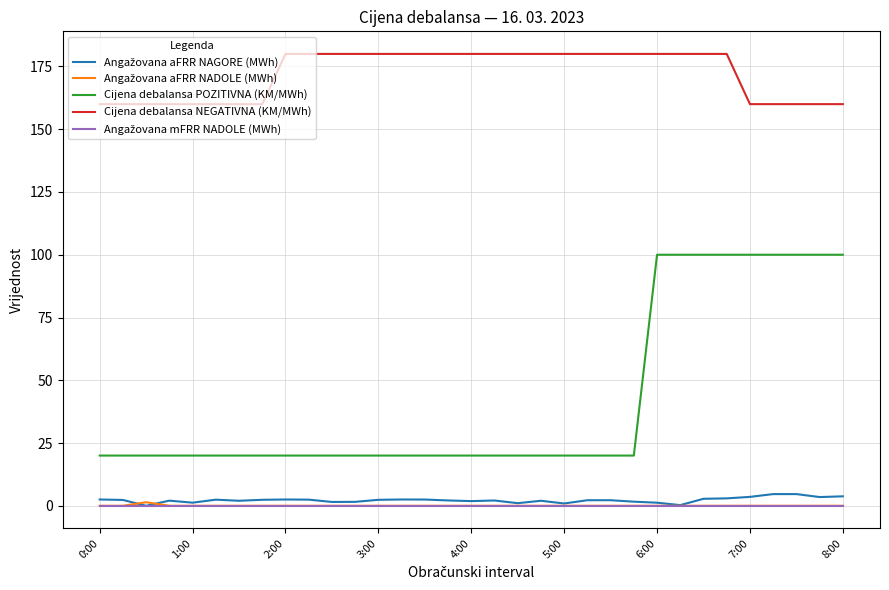

Which series has the largest total across all categories?

Cijena debalansa NEGATIVNA (KM/MWh)